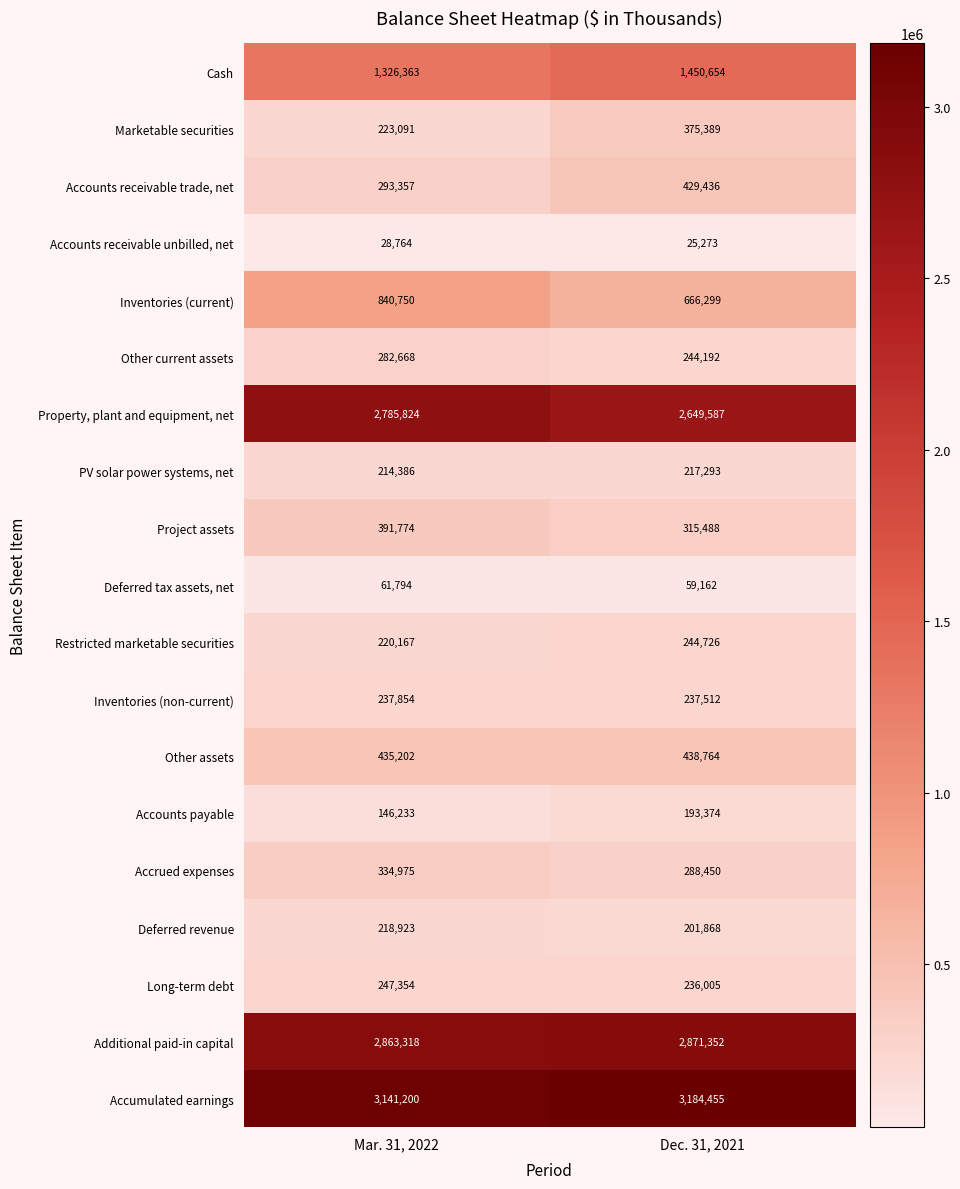

At Dec. 31, 2021, list the series in order from largest to smallest.

Accumulated earnings, Additional paid-in capital, Property, plant and equipment, net, Cash, Inventories (current), Other assets, Accounts receivable trade, net, Marketable securities, Project assets, Accrued expenses, Restricted marketable securities, Other current assets, Inventories (non-current), Long-term debt, PV solar power systems, net, Deferred revenue, Accounts payable, Deferred tax assets, net, Accounts receivable unbilled, net